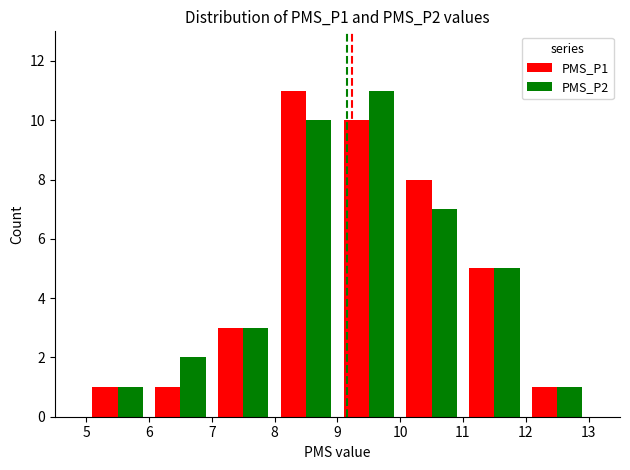

What is the greatest value displayed?

11